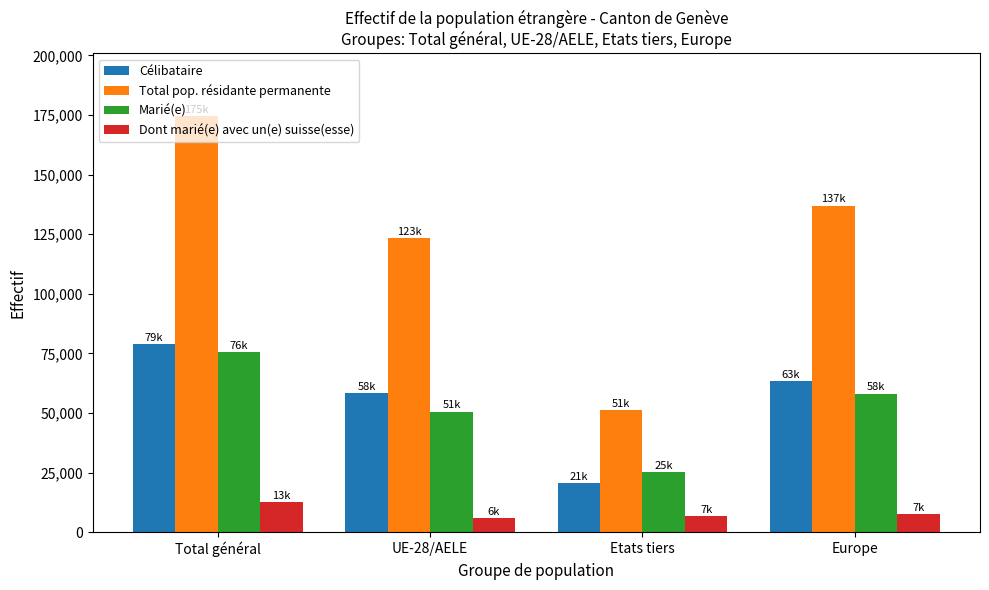

Which series has the widest spread of values?

Total pop. résidante permanente